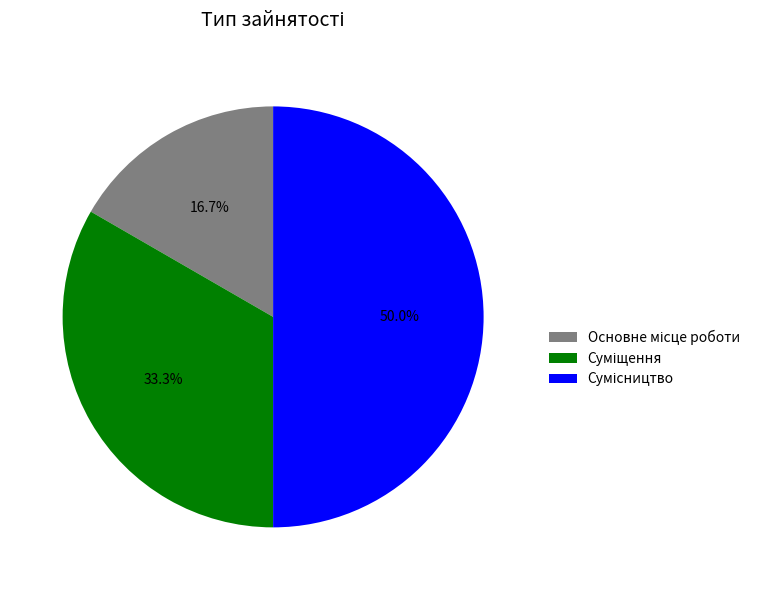

What is the total percentage of Основне місце роботи and Суміщення?

50.0%